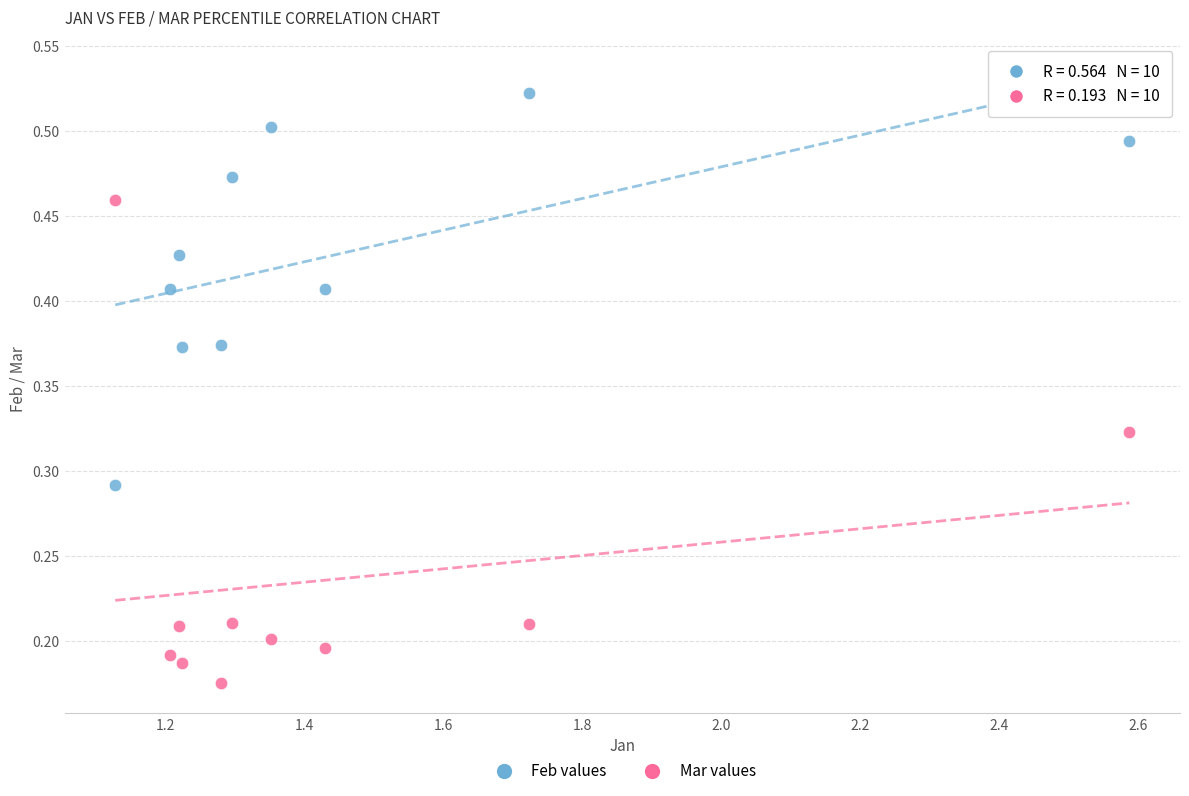

Across all data points, what is the range of X values (max minus min)?

1.5